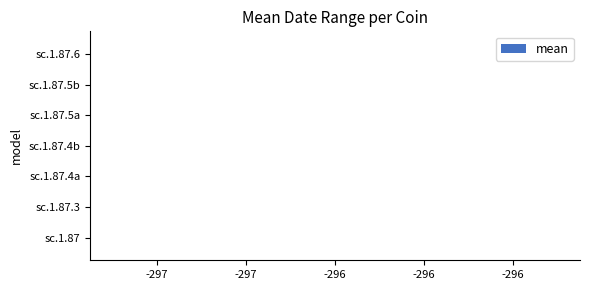

What position from the right is sc.1.87?

7